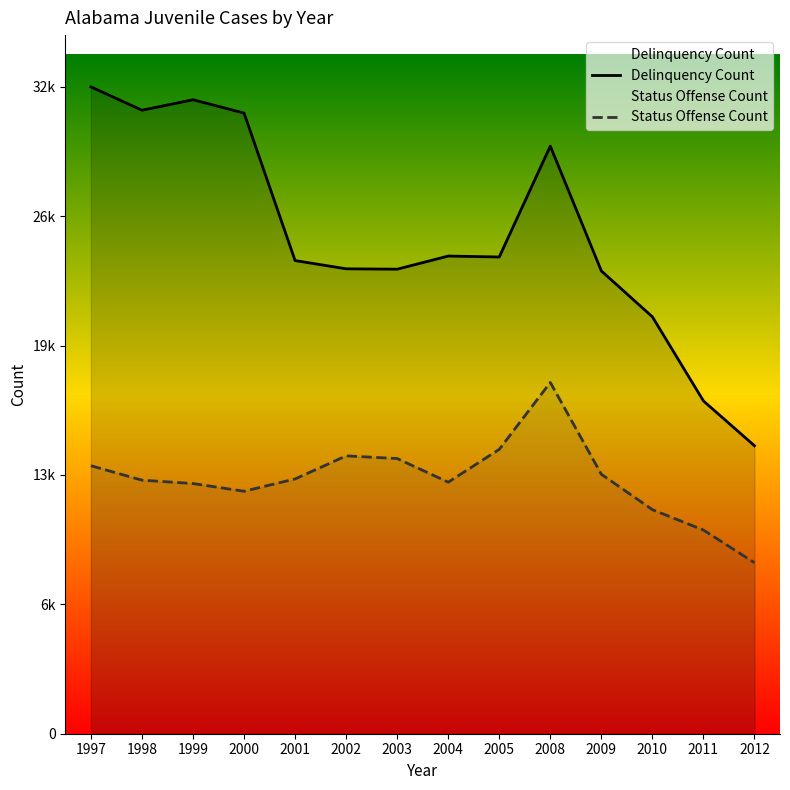

True or false: Delinquency Count has a value of 29713 at 2008.

True